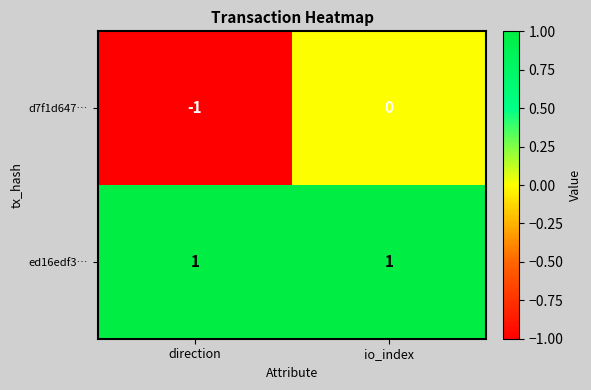

Reading right to left, what are all the values shown in this chart?

d7f1d647…: io_index=0	direction=-1
ed16edf3…: io_index=1	direction=1